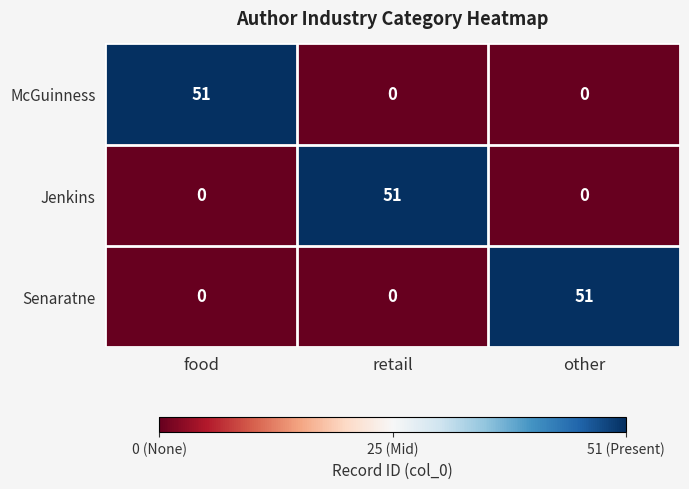

What is the sum of the McGuinness values at food and other?

51